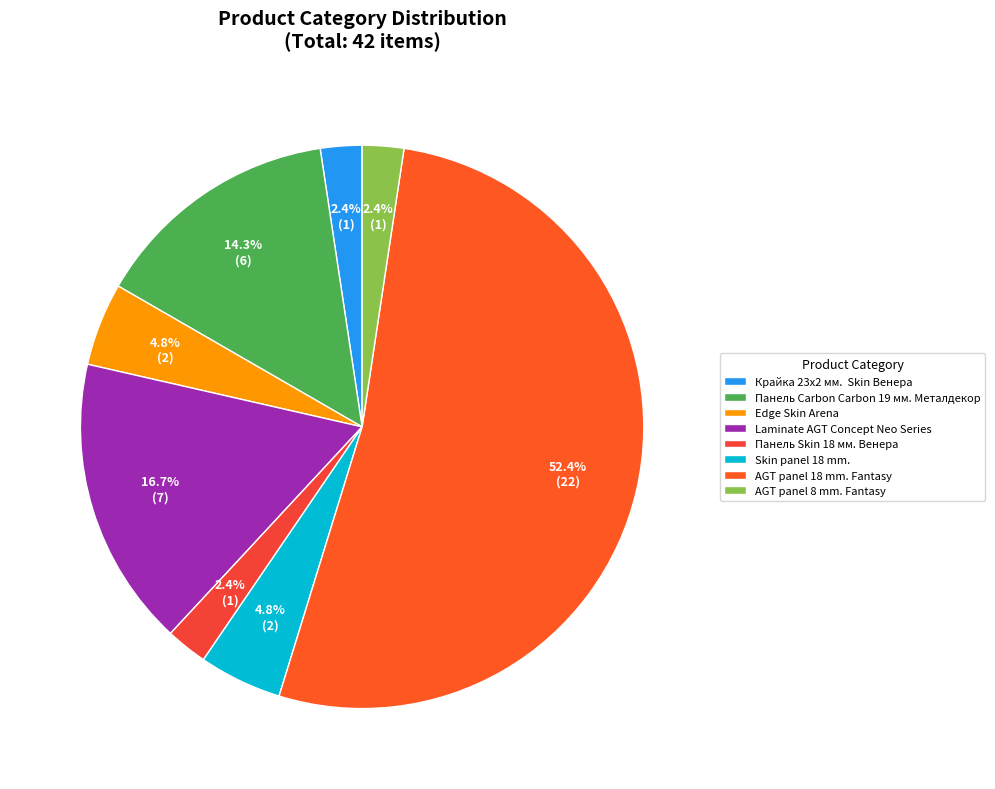

Count the number of slices in the pie.

8